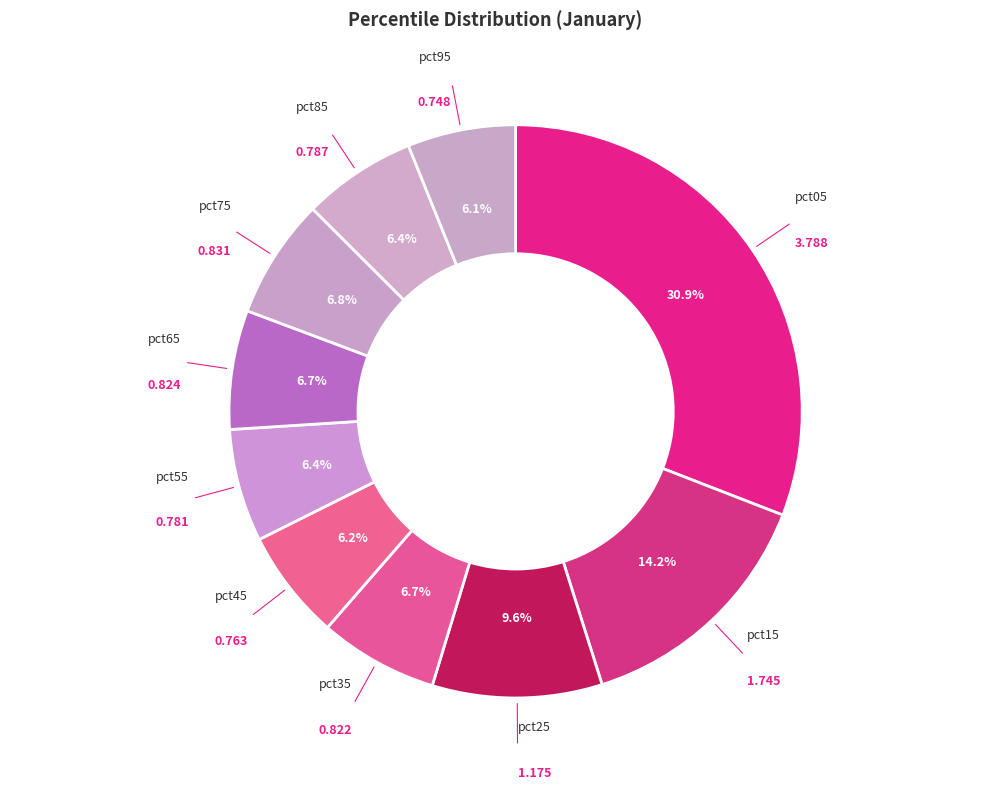

How many slices are in this pie chart?

10